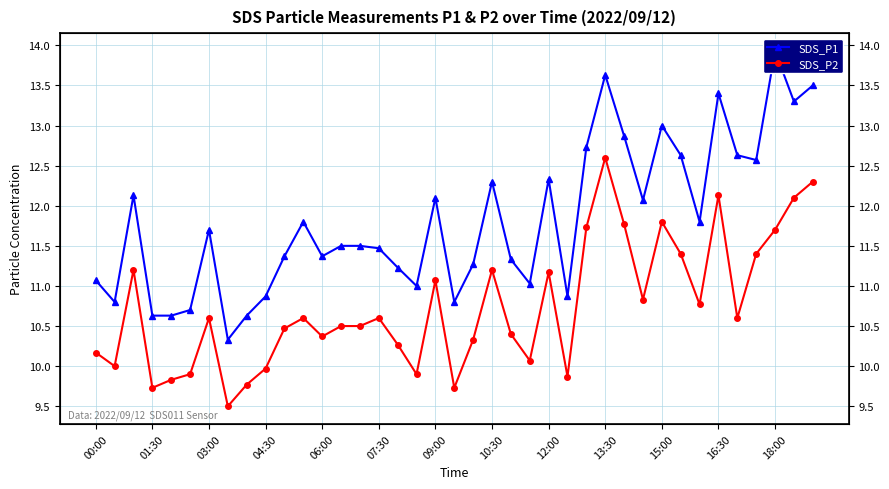

The SDS_P1 series shows 7.3 at 18:00. True or false?

False